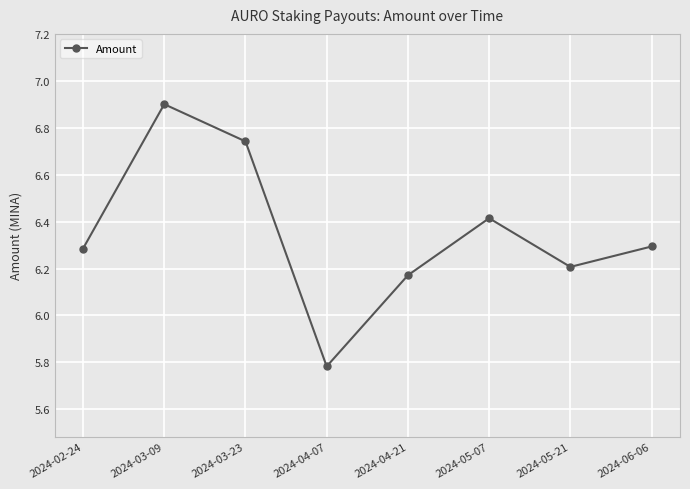

What is the difference between the values at 2024-02-24 and 2024-04-21?

0.1